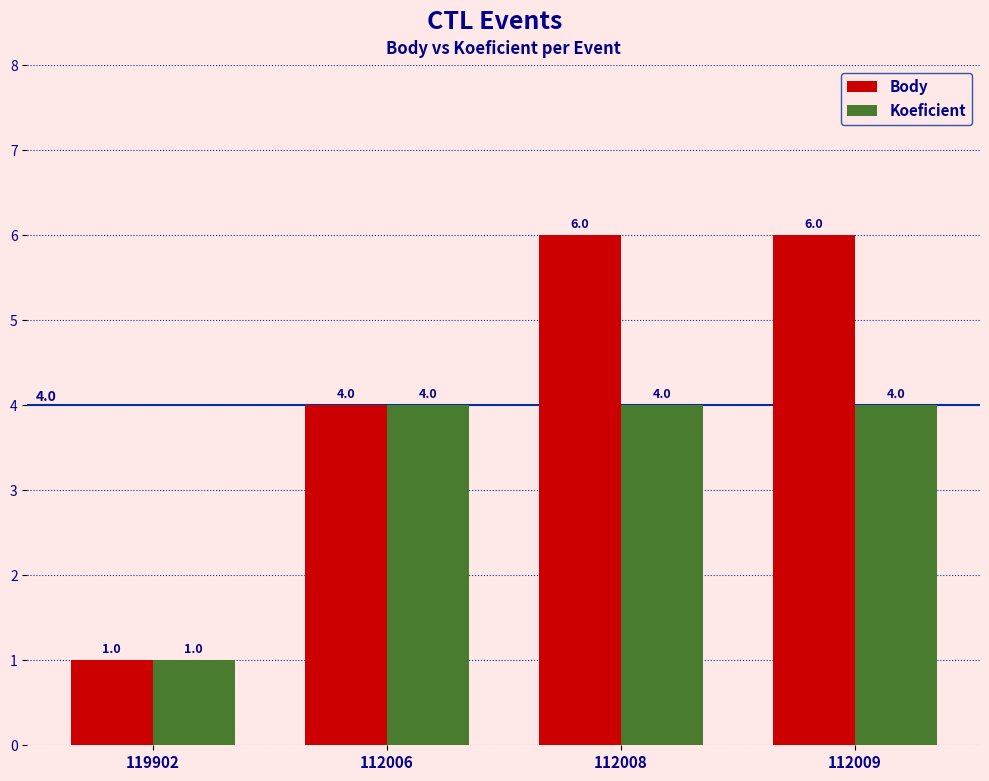

Rank the series by their maximum value, from highest to lowest.

Body, Koeficient